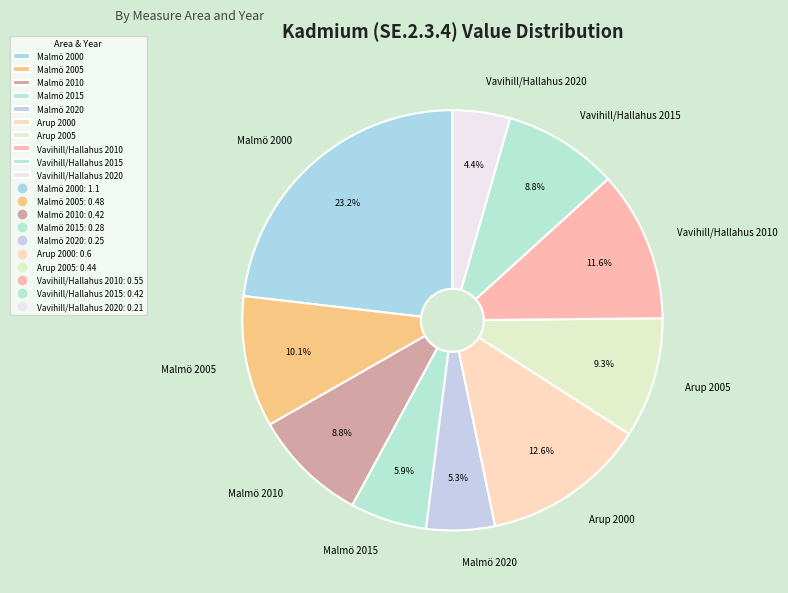

The Vavihill/Hallahus 2020 slice represents 4% of the pie. True or false?

True